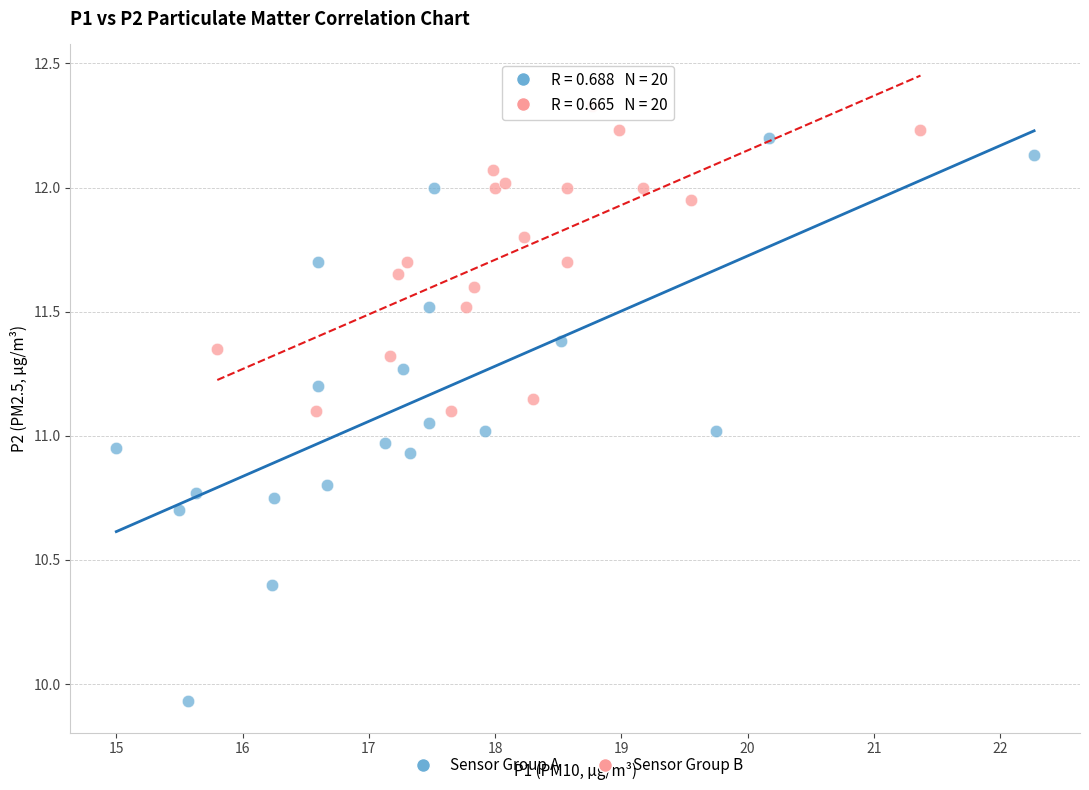

What are all the series names shown in the legend?

Sensor Group A, Sensor Group B